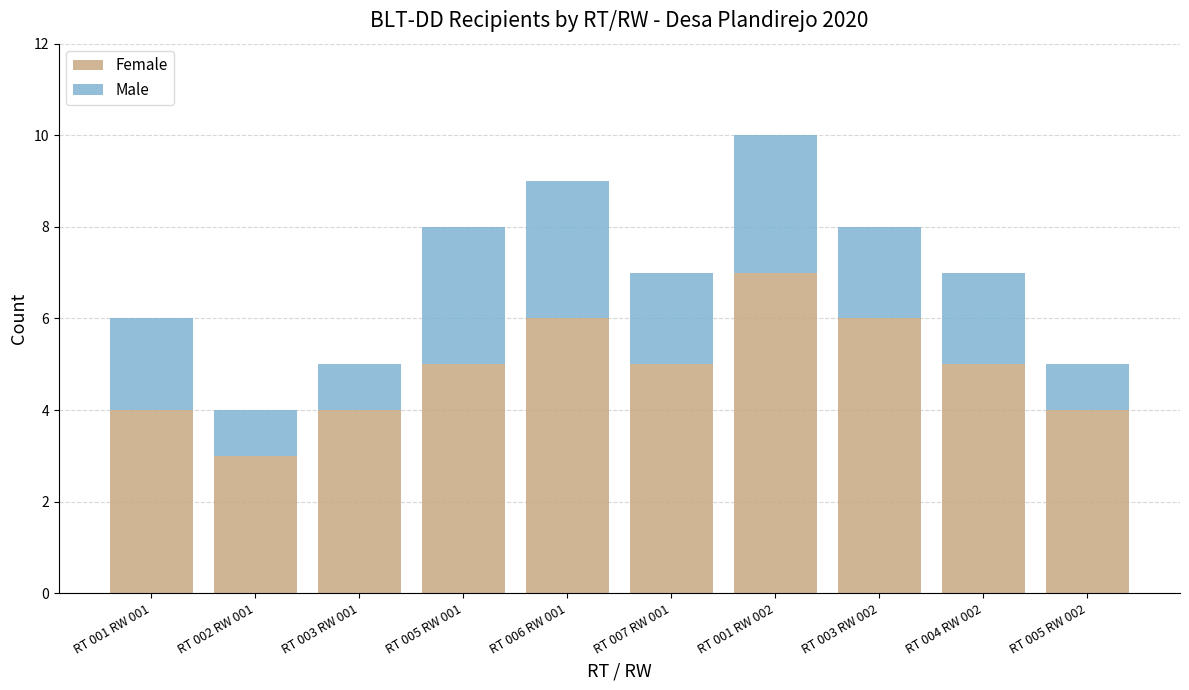

What are all the series names shown in the legend?

Female, Male